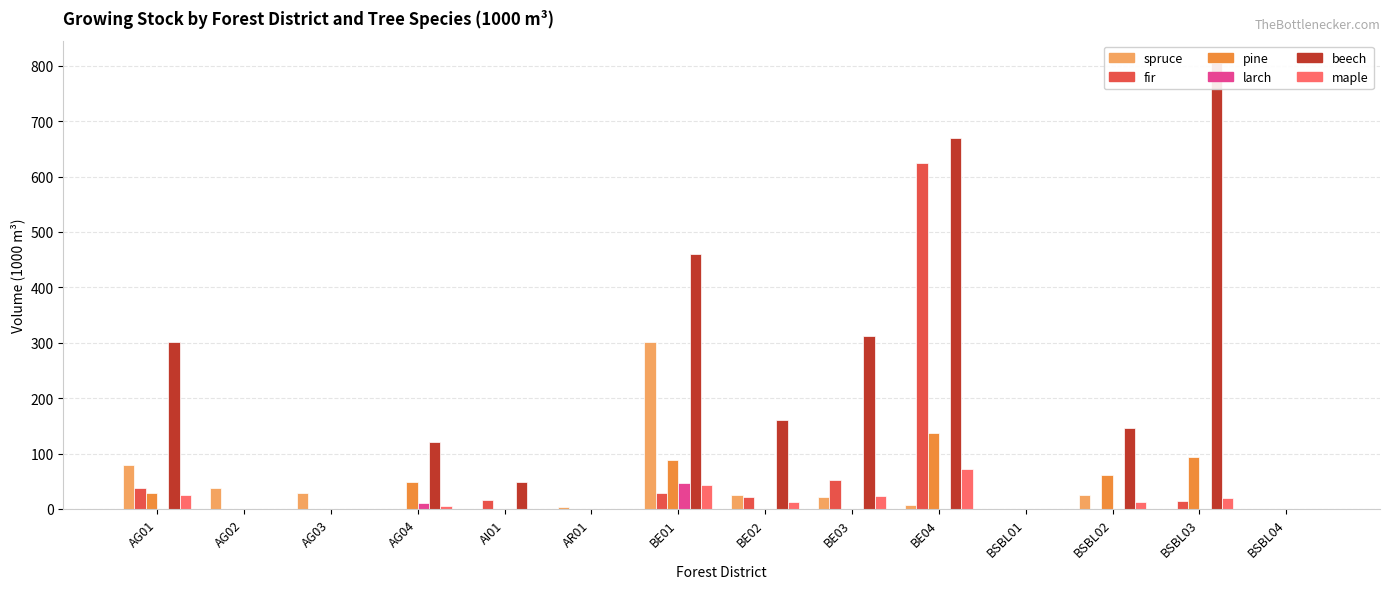

What is the difference between the maximum and minimum values in the beech series?

805